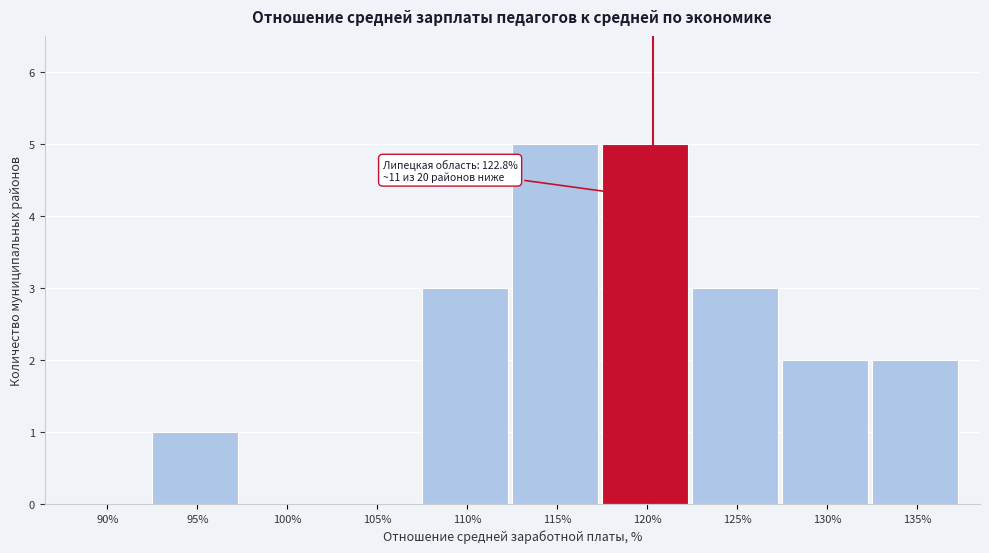

Reading left to right, extract all data points from this chart.

90%=0	95%=1	100%=0	105%=0	110%=3	115%=5	120%=5	125%=3	130%=2	135%=2